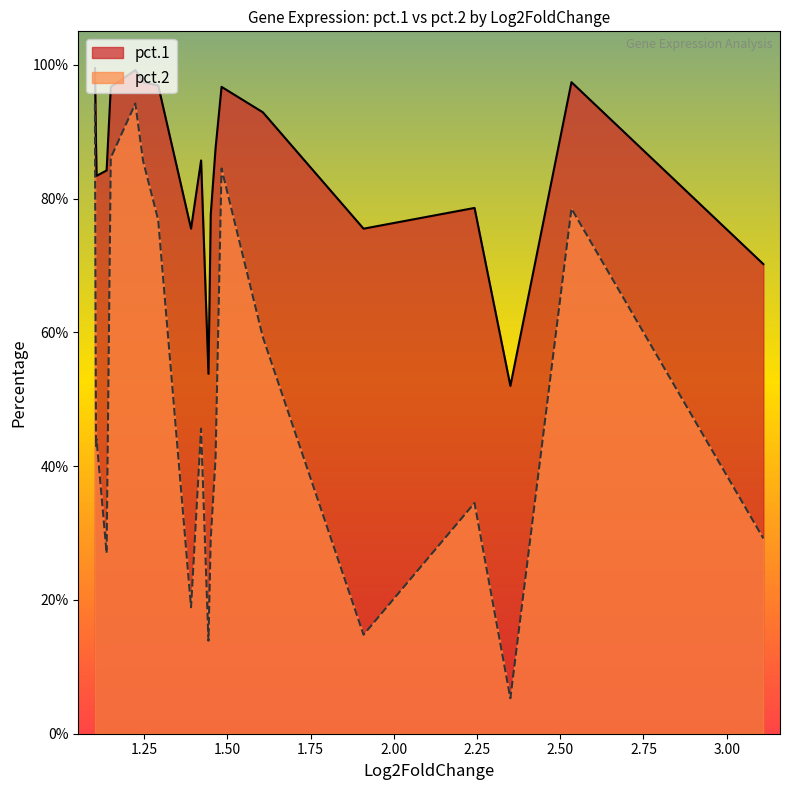

True or false: pct.2 and pct.1 cross at least once.

False